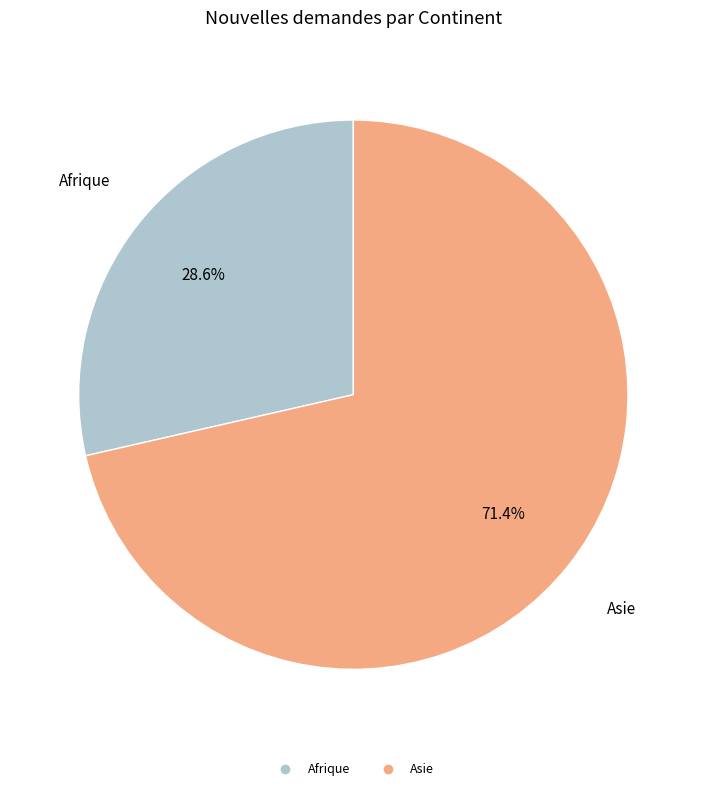

Is there any slice that represents more than half of the pie?

Yes